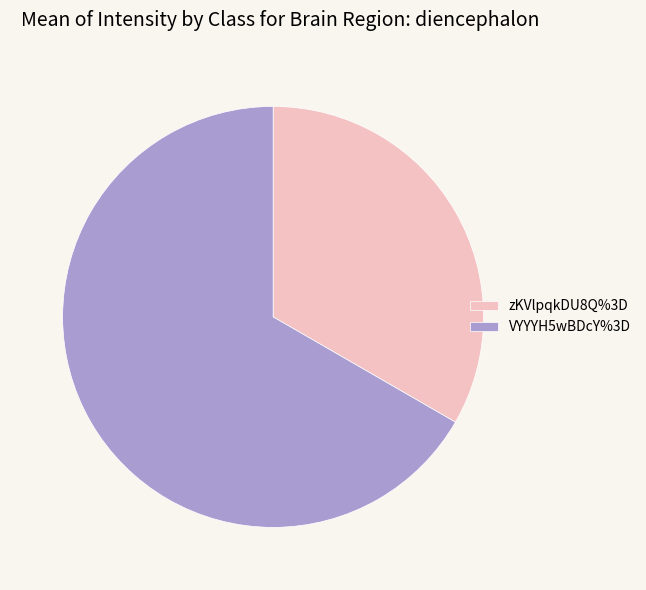

Do zKVlpqkDU8Q%3D and VYYYH5wBDcY%3D together represent more than half of the pie?

Yes